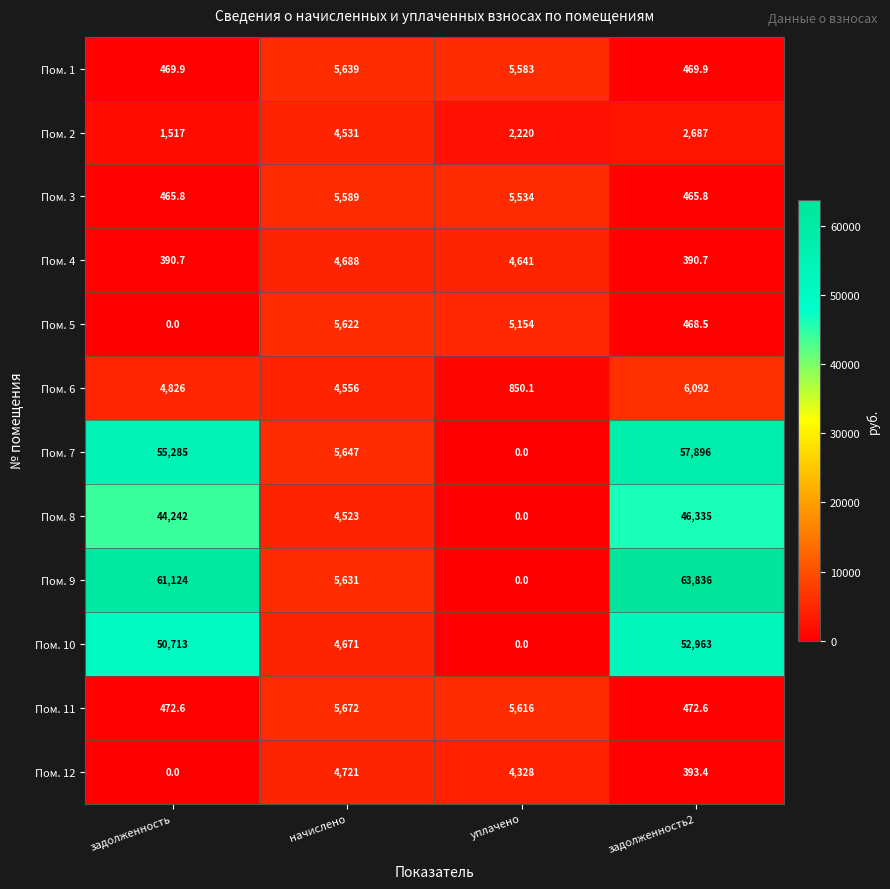

Between уплачено and задолженность2, which series saw the biggest shift?

Пом. 9